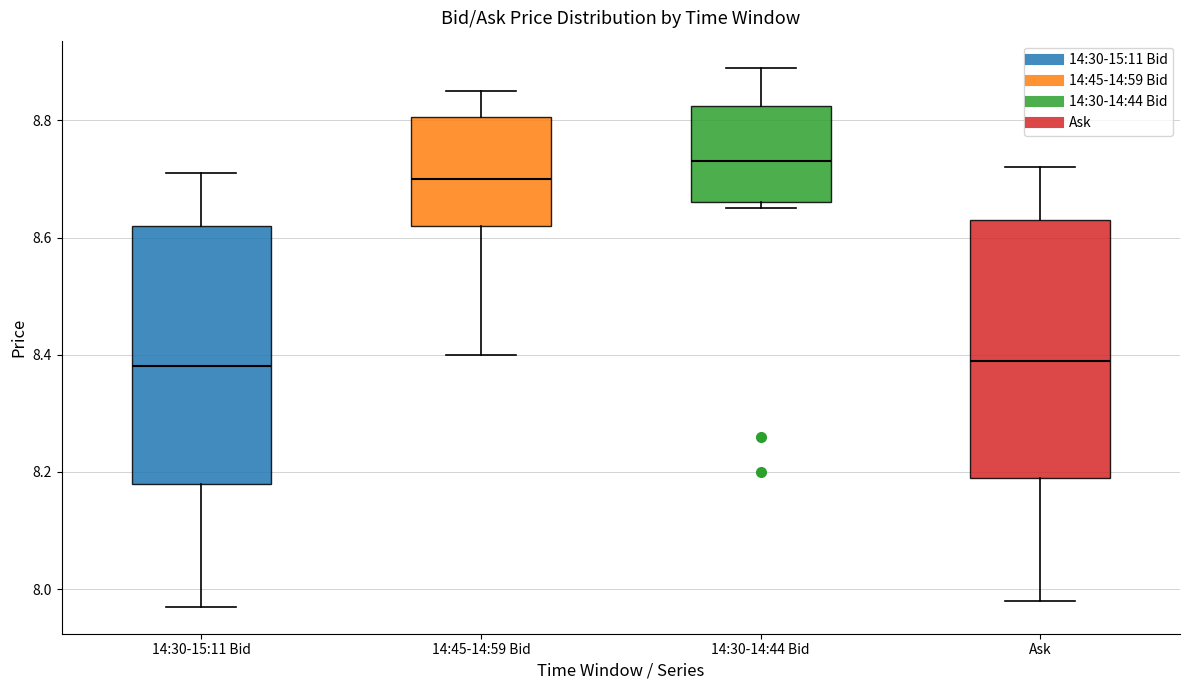

Which box's median line is the highest?

14:30-14:44 Bid